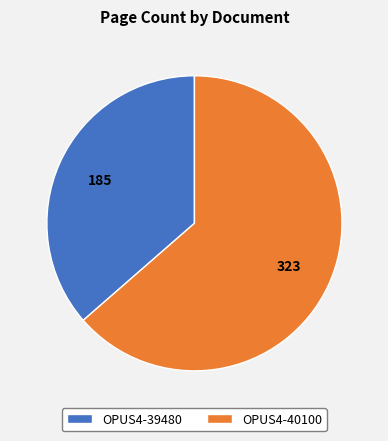

Rank the categories by value from highest to lowest.

OPUS4-40100, OPUS4-39480